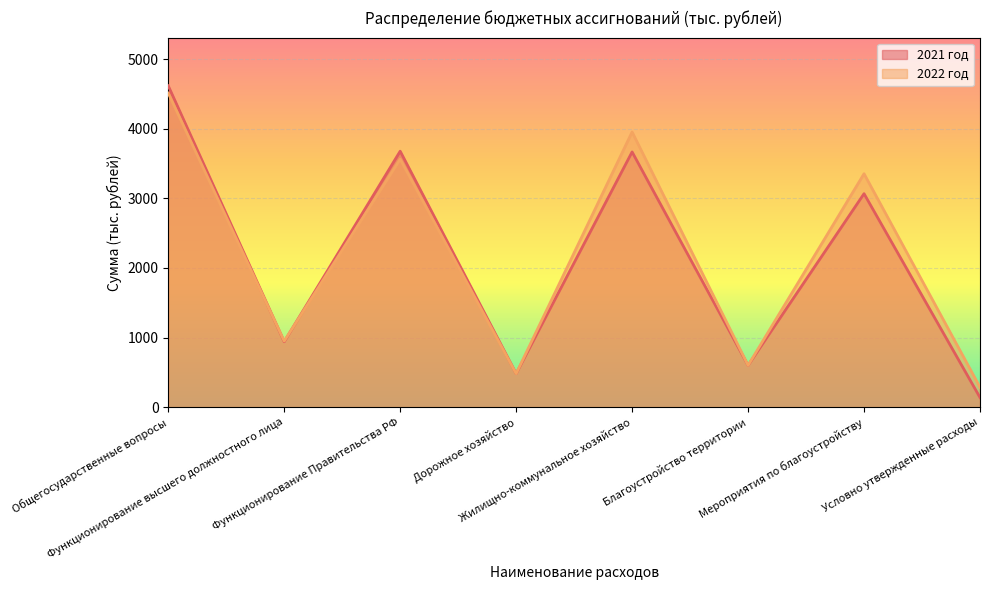

How many times do 2021 год and 2022 год cross each other?

2